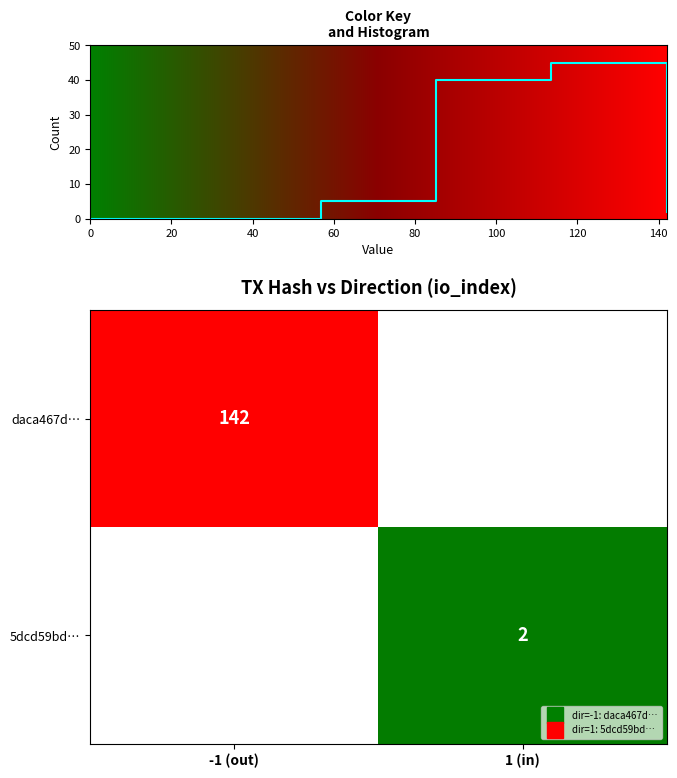

At -1 (out), list the series in order from largest to smallest.

daca467d…, 5dcd59bd…